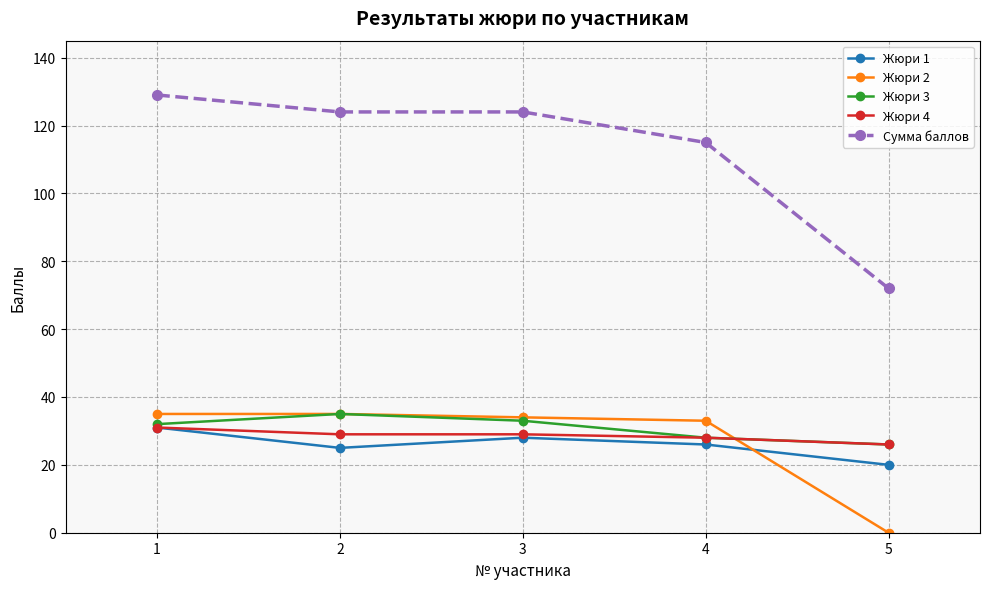

Reading left to right, transcribe all the data shown in this chart.

Жюри 1: 1=31	2=25	3=28	4=26	5=20
Жюри 2: 1=35	2=35	3=34	4=33	5=0
Жюри 3: 1=32	2=35	3=33	4=28	5=26
Жюри 4: 1=31	2=29	3=29	4=28	5=26
Сумма баллов: 1=129	2=124	3=124	4=115	5=72